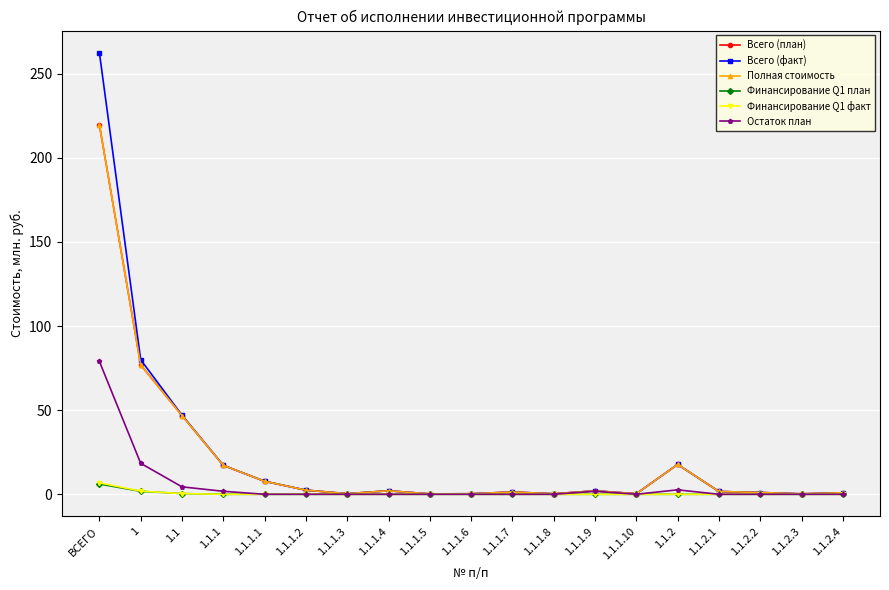

What value does the Остаток план series have at 1.1.1.9?

1.8